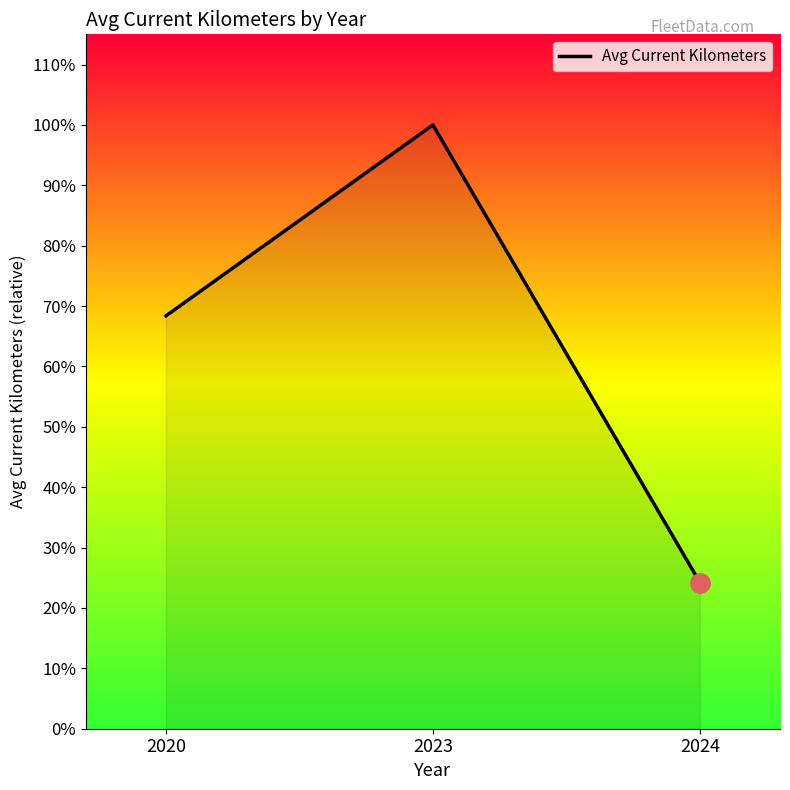

Does the chart display data point markers on the line(s)?

No